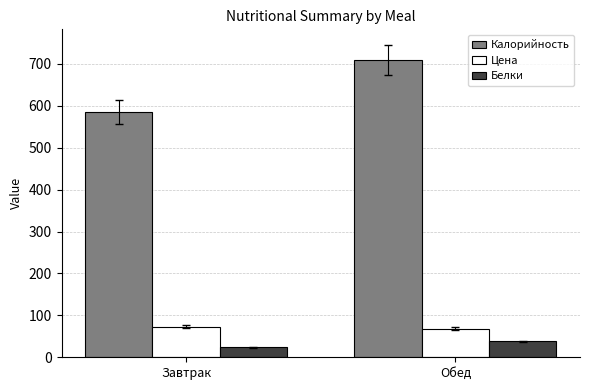

Reading left to right, what are all the values shown in this chart?

Калорийность: Завтрак=585.0	Обед=709.9
Цена: Завтрак=72.7	Обед=68.0
Белки: Завтрак=23.5	Обед=38.0